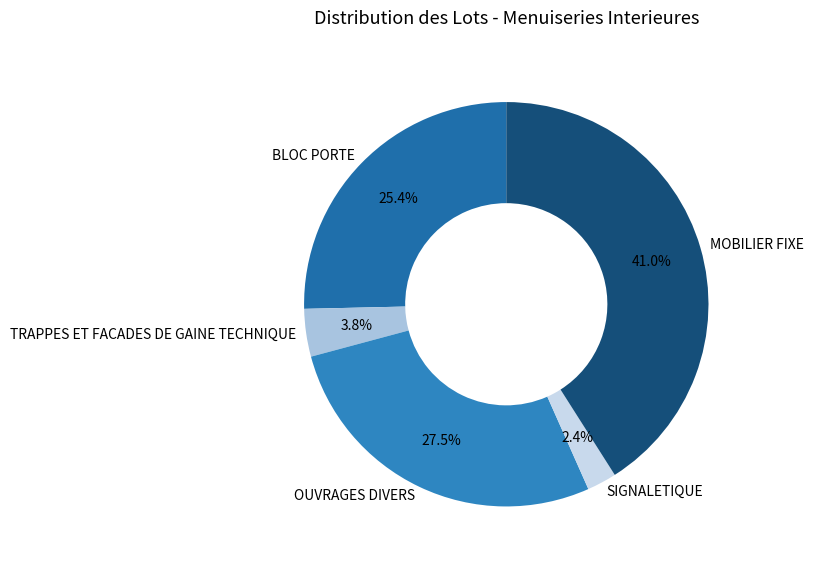

Which slice is the largest?

MOBILIER FIXE